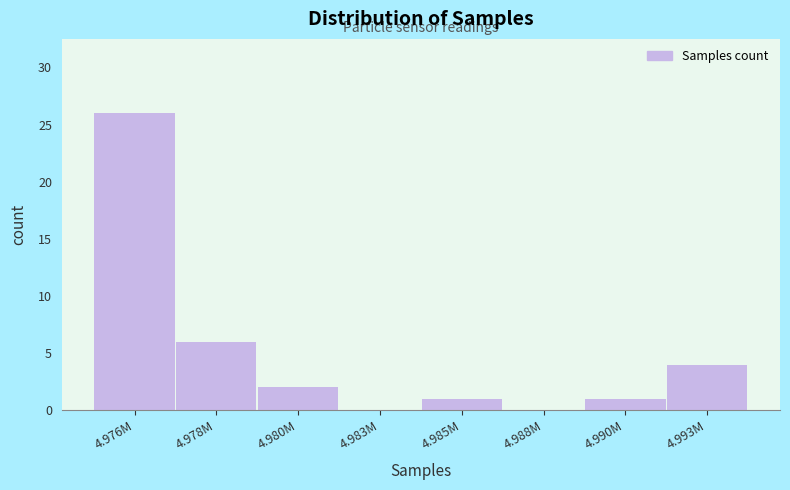

Reading left to right, transcribe all the data shown in this chart.

4.976M=26	4.978M=6	4.980M=2	4.983M=0	4.985M=1	4.988M=0	4.990M=1	4.993M=4